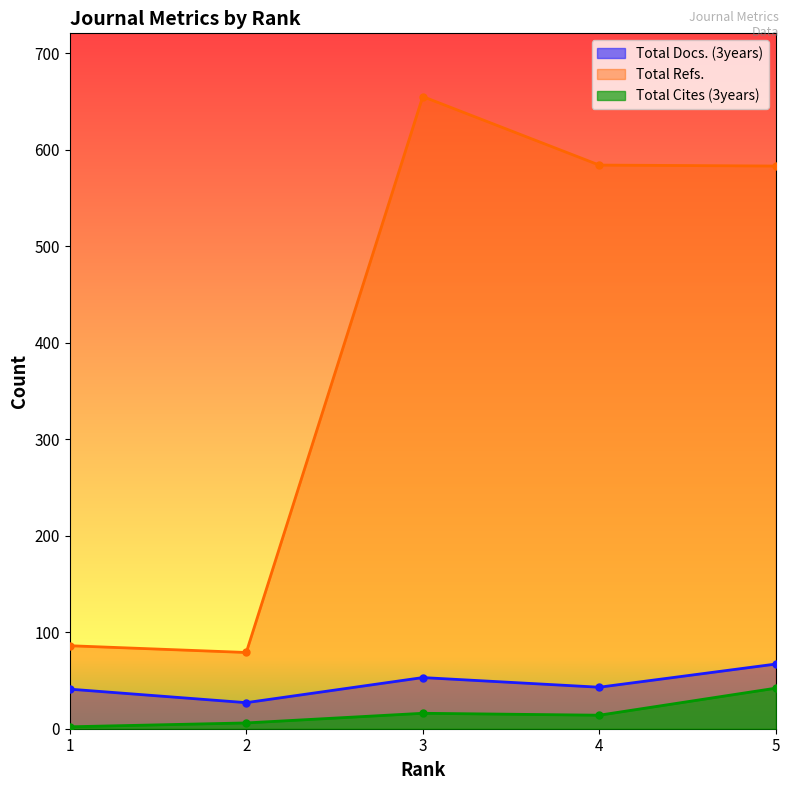

What is the difference between the maximum and second lowest values in the Total Cites (3years) series?

36